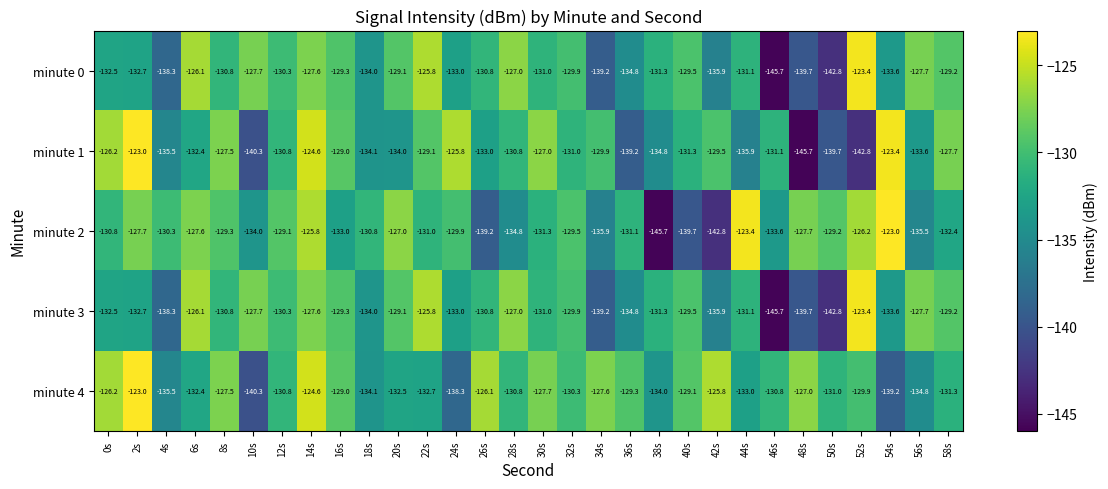

What is the difference between the highest and lowest values at 50s?

13.6